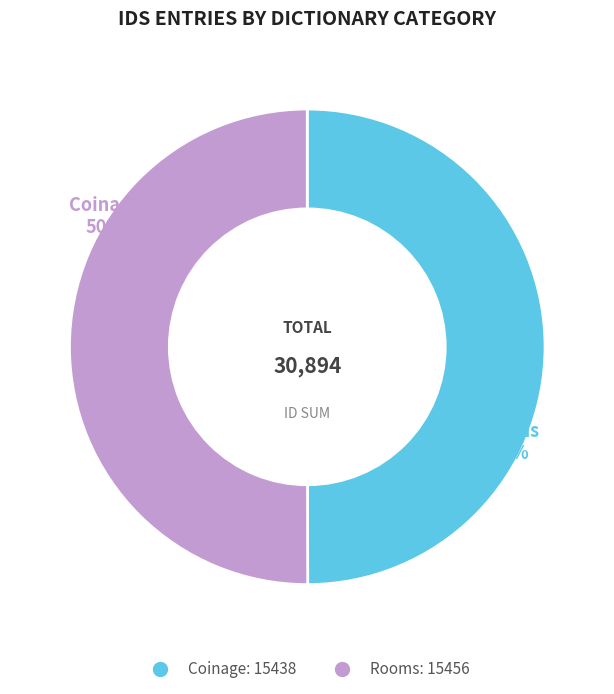

To the nearest percent, what is the average slice percentage?

50%